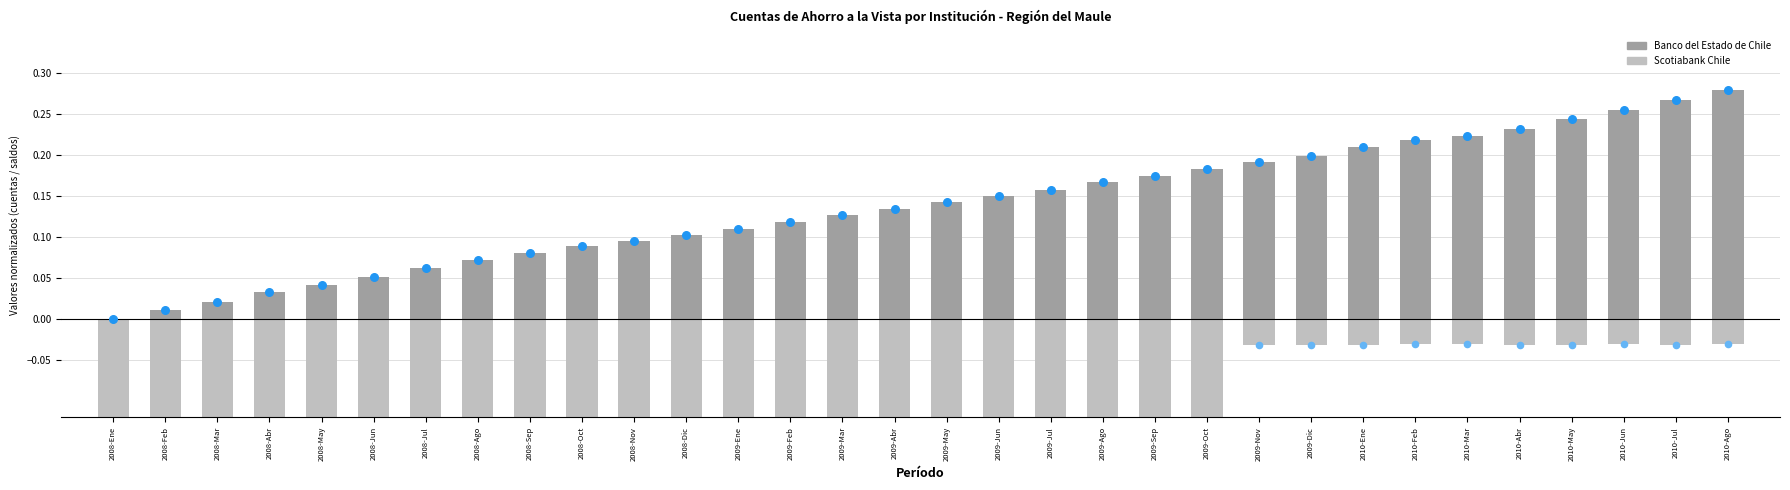

Which series has the largest total across all categories?

Banco del Estado de Chile